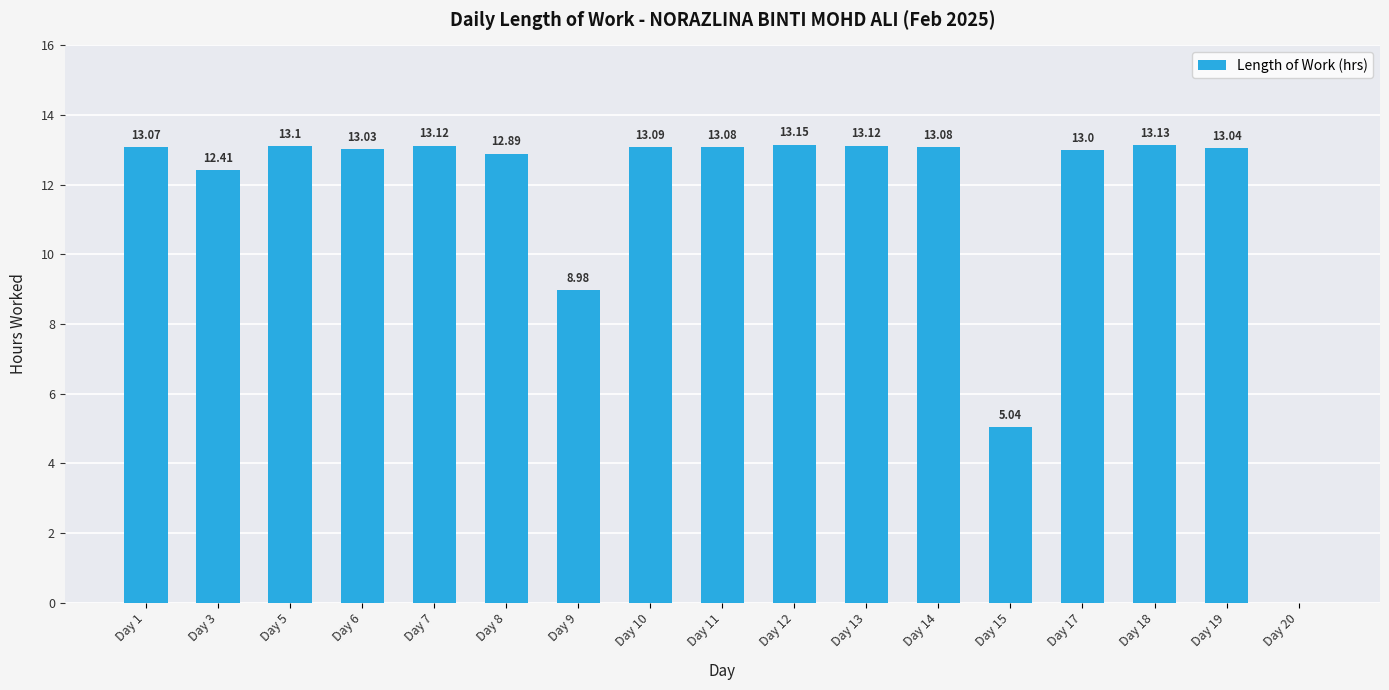

What is the change in value from Day 6 to Day 10?

+0.1